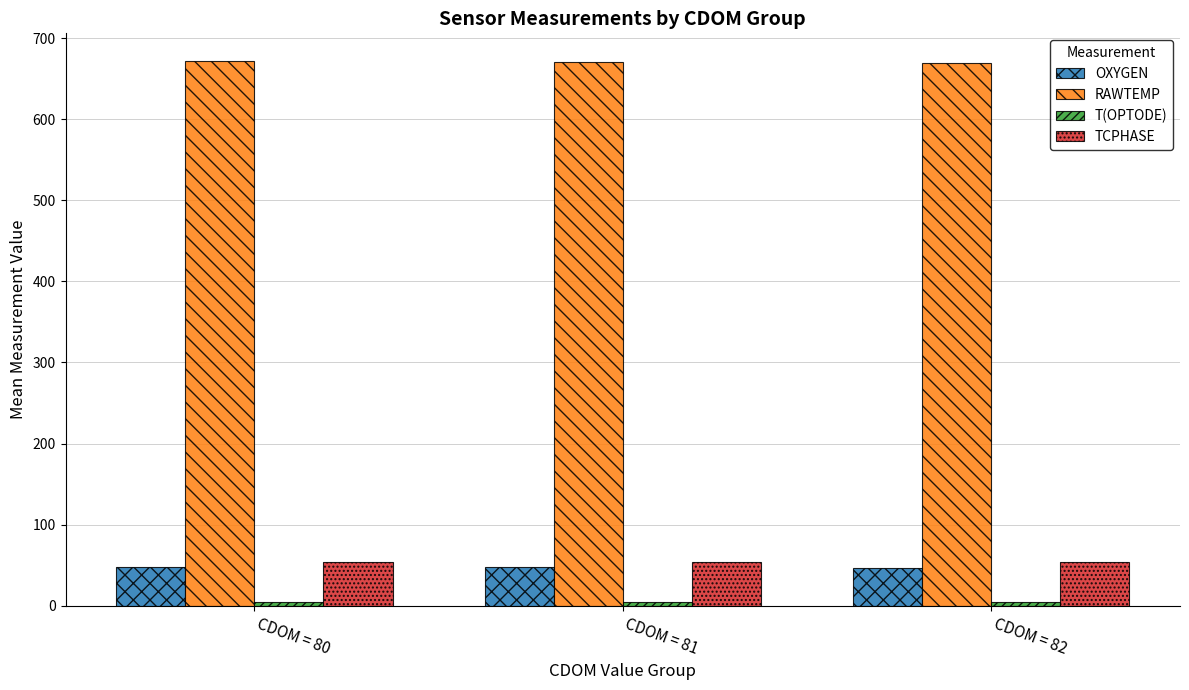

At which label does RAWTEMP first exceed 670?

CDOM = 80